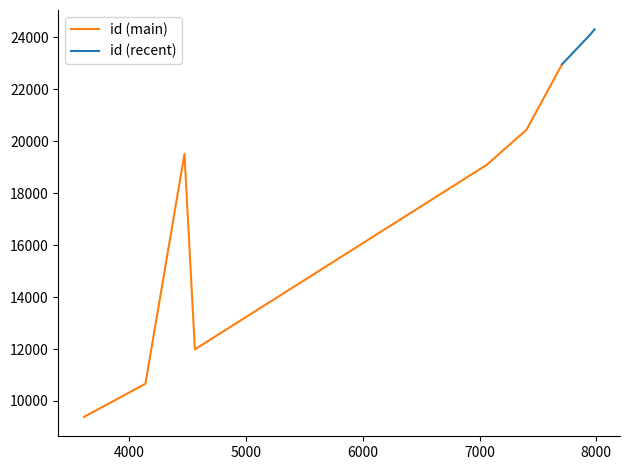

What is the difference between the maximum and minimum values in the work_id series?

4369